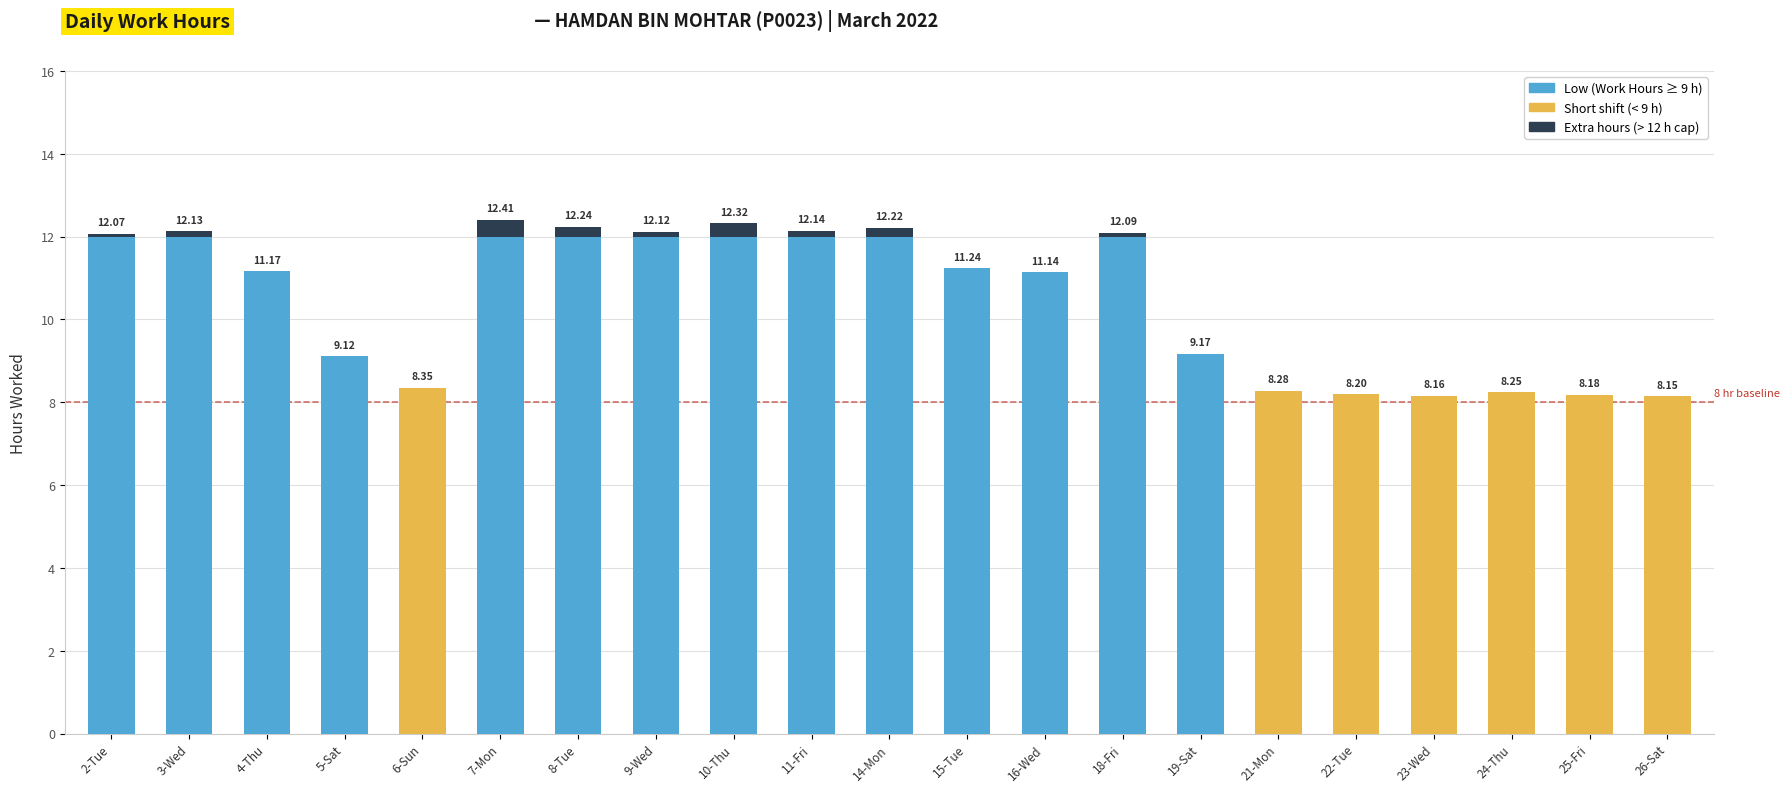

Is it true that the value at 7-Mon is 12.4?

True